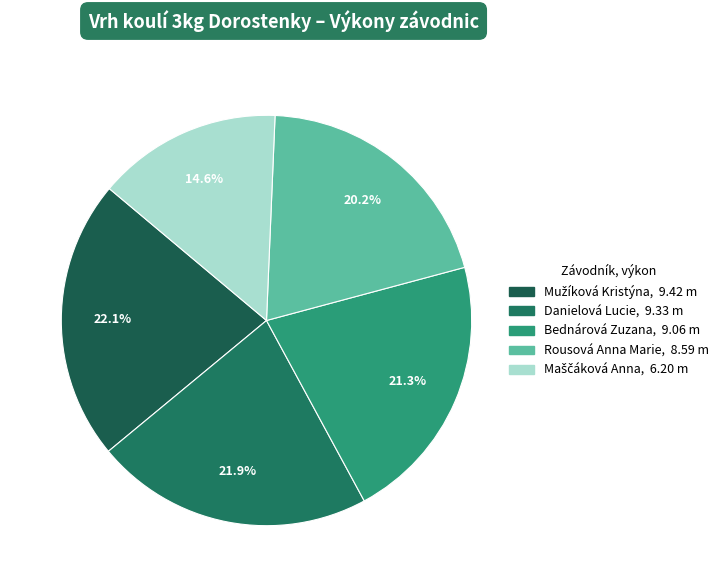

How many slices are in this pie chart?

5